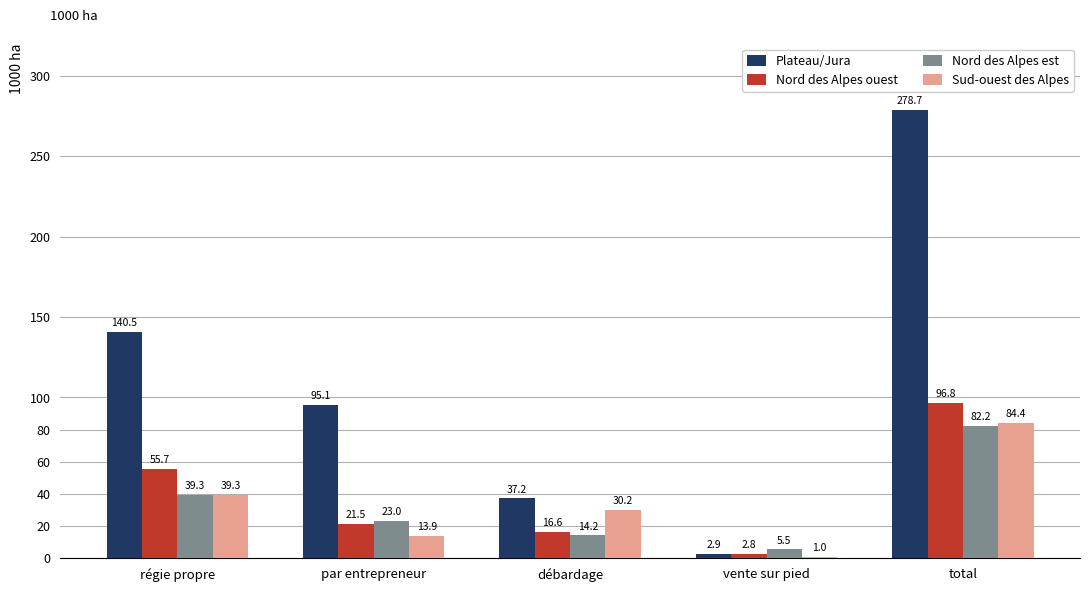

What is the difference between the highest and lowest values at vente sur pied?

4.5